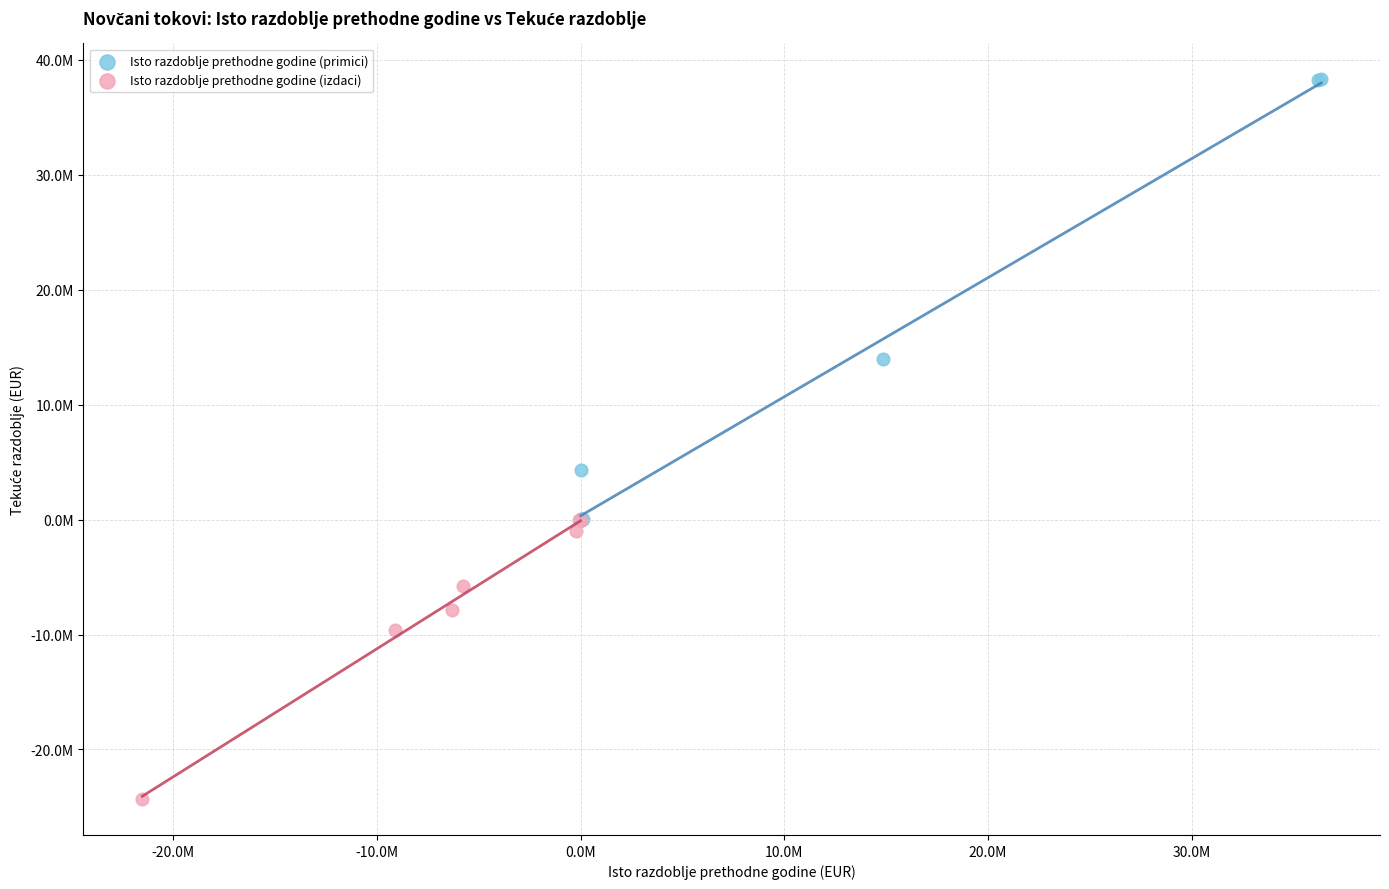

What are all the series names shown in the legend?

Isto razdoblje prethodne godine (primici), Isto razdoblje prethodne godine (izdaci)